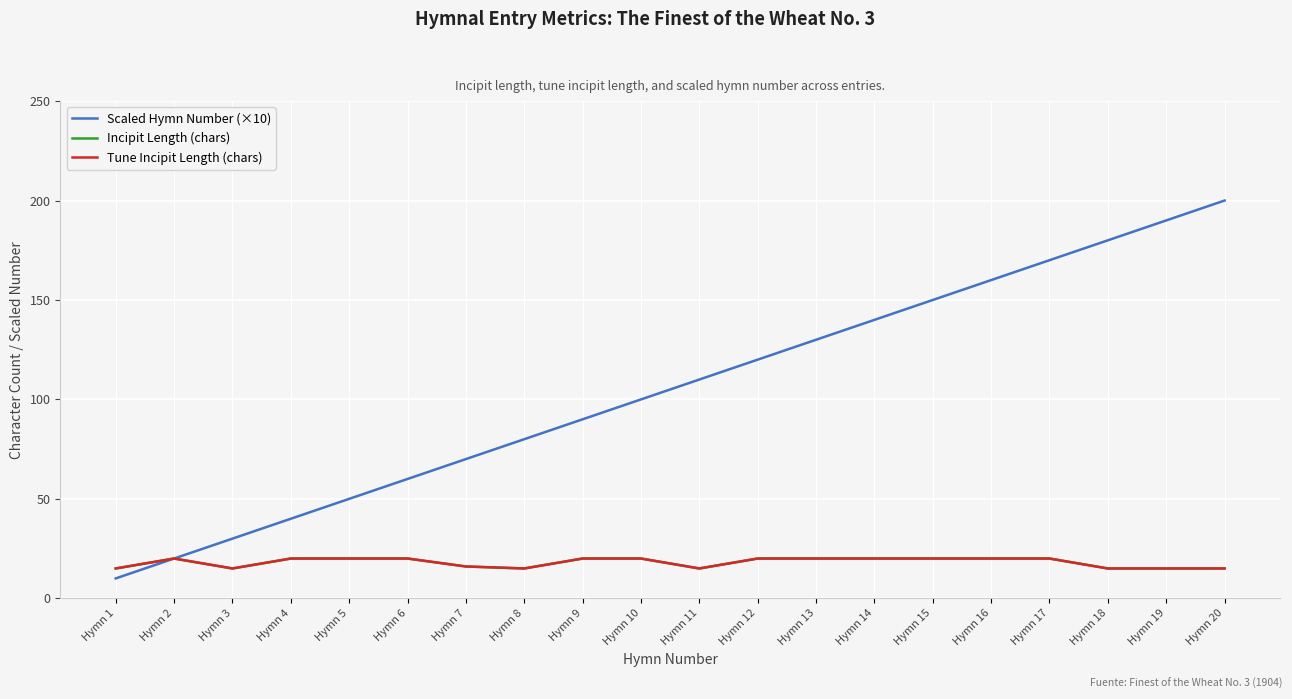

Does the chart have visible grid lines?

Yes